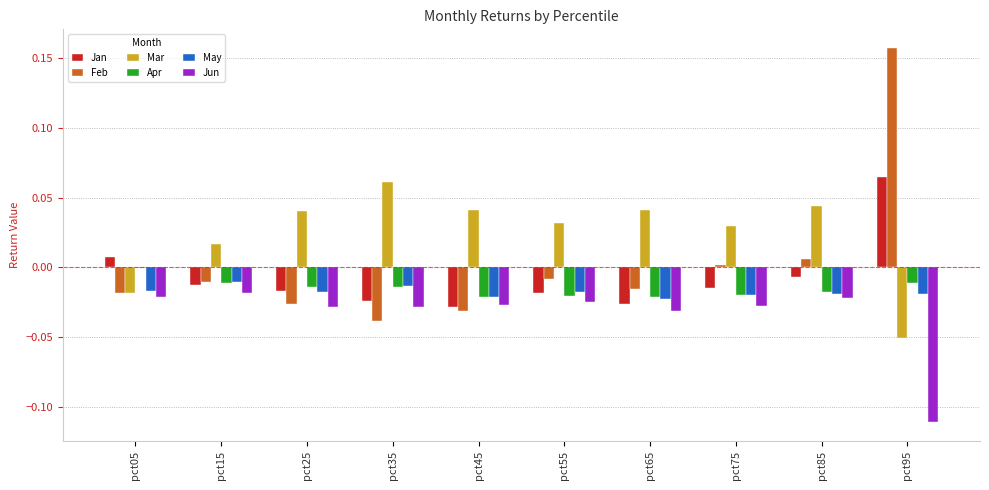

How many series are shown in this chart?

6